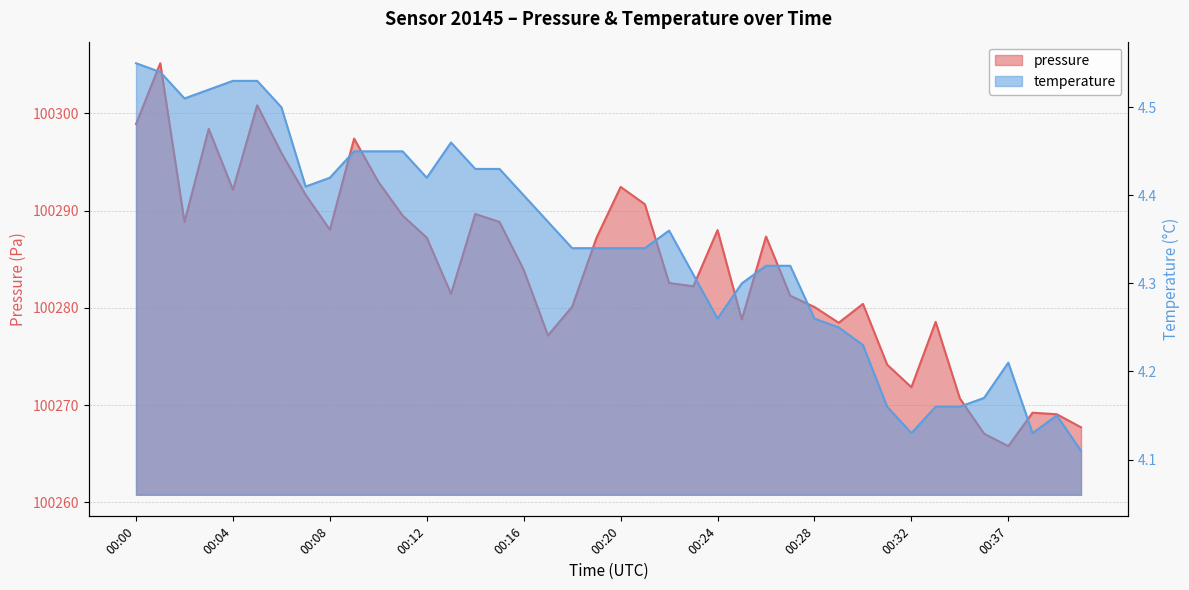

What is the maximum value for pressure?

100305.2